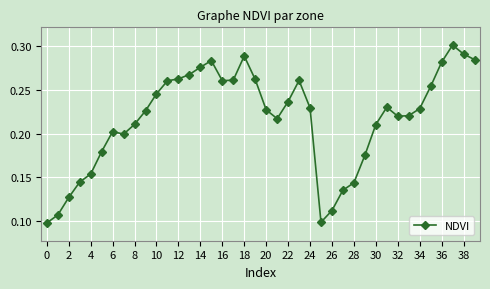

True or false: there are more than 2 points higher than both neighbors.

True